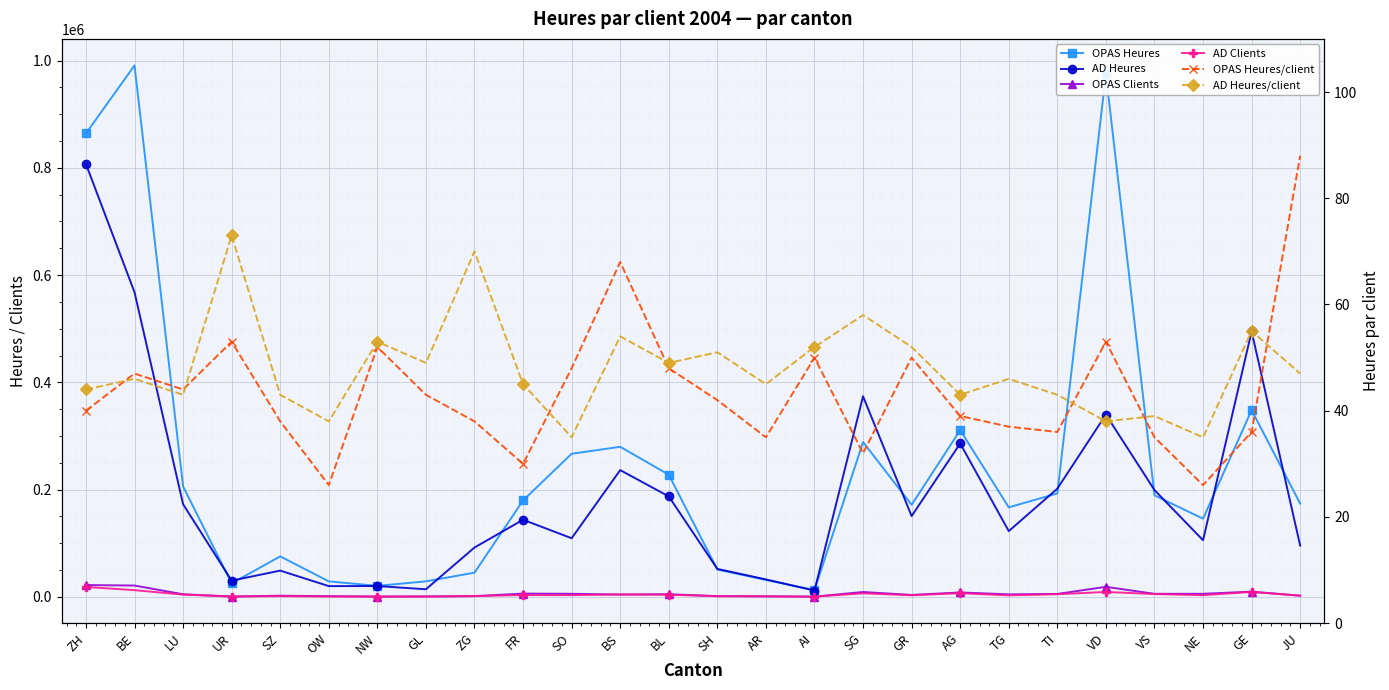

Rank the categories by OPAS Heures/client value from lowest to highest.

OW, NE, FR, SG, AR, VS, TI, GE, TG, SZ, ZG, AG, ZH, SH, GL, LU, BE, SO, BL, AI, GR, NW, UR, VD, BS, JU